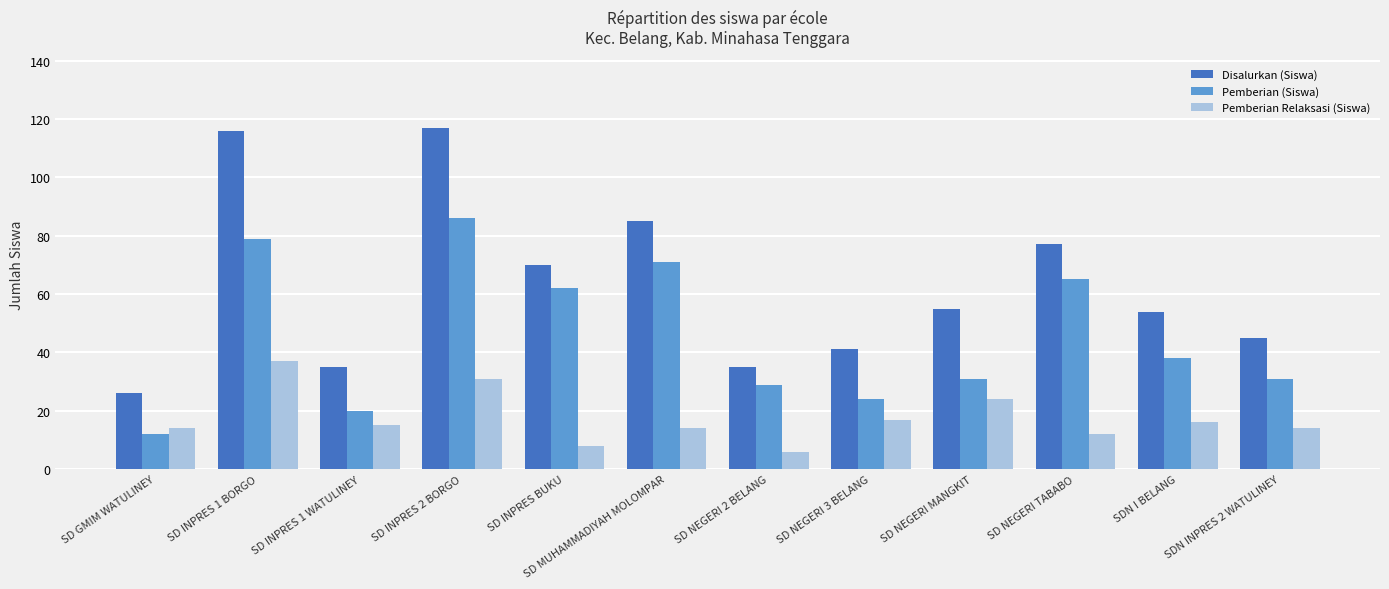

How many distinct data groups are displayed?

3